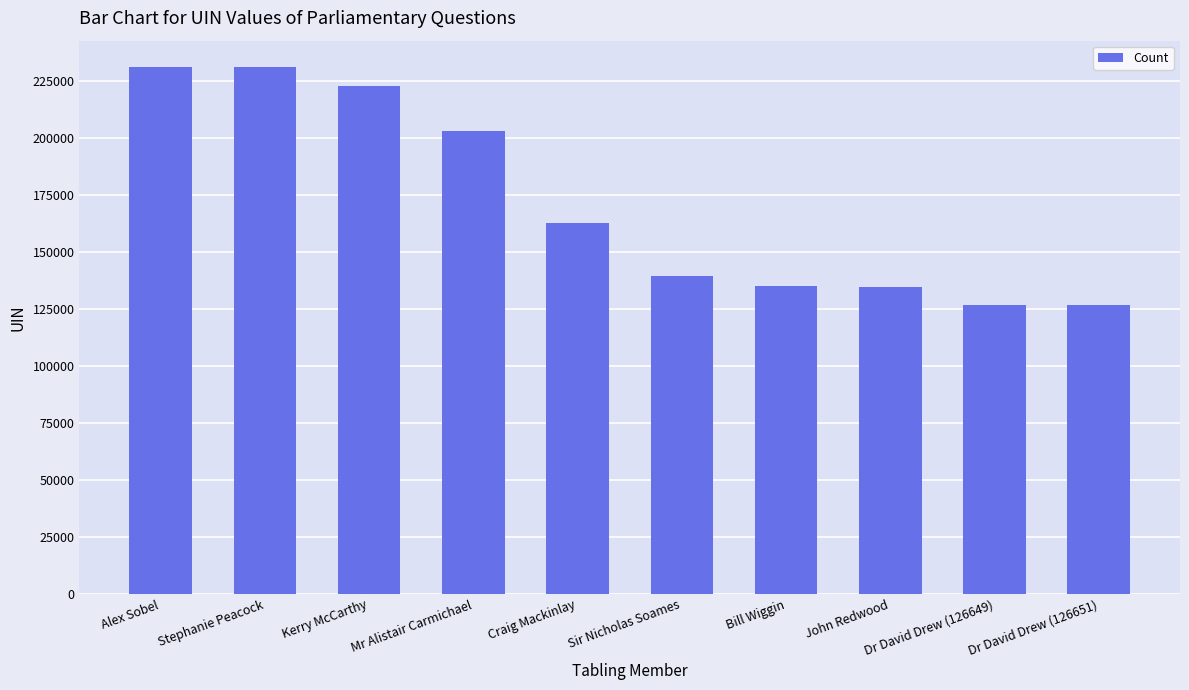

What is the ratio of the value at Dr David Drew (126649) to the value at Kerry McCarthy?

0.6